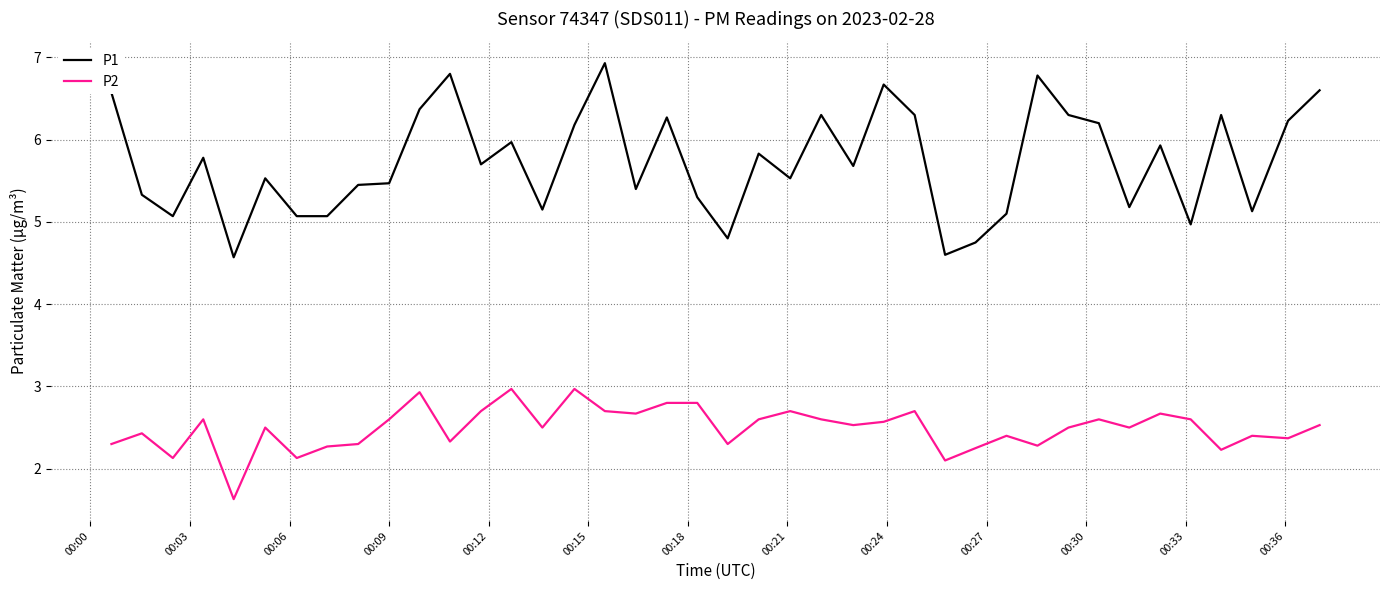

True or false: P1 and P2 cross at least once.

False